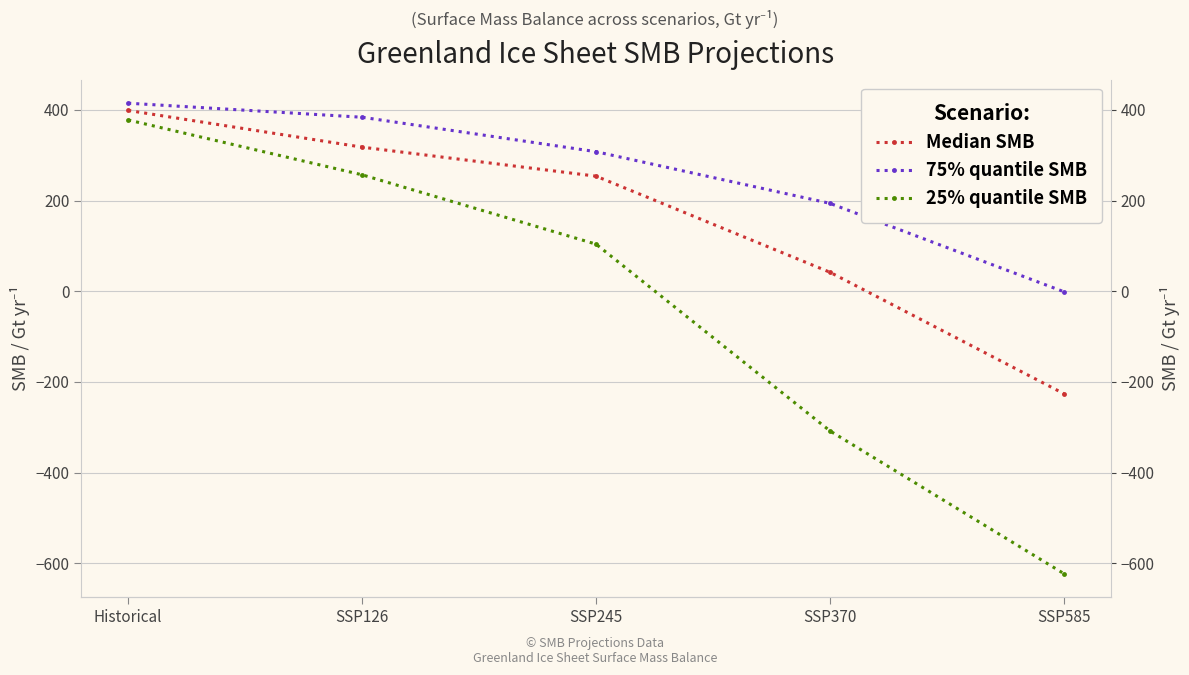

Is the value of 75% quantile SMB at SSP126 greater than the value of Median SMB at SSP370?

Yes